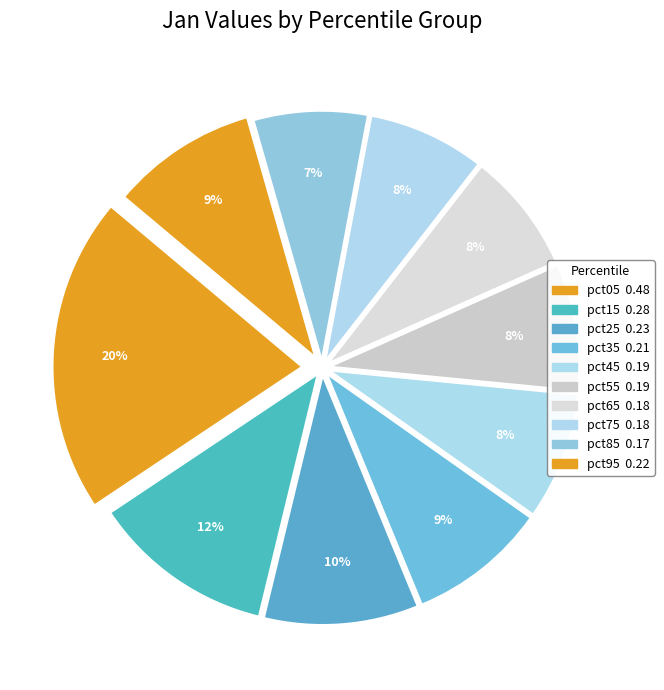

What is the change in value from pct05 to pct15?

-0.2